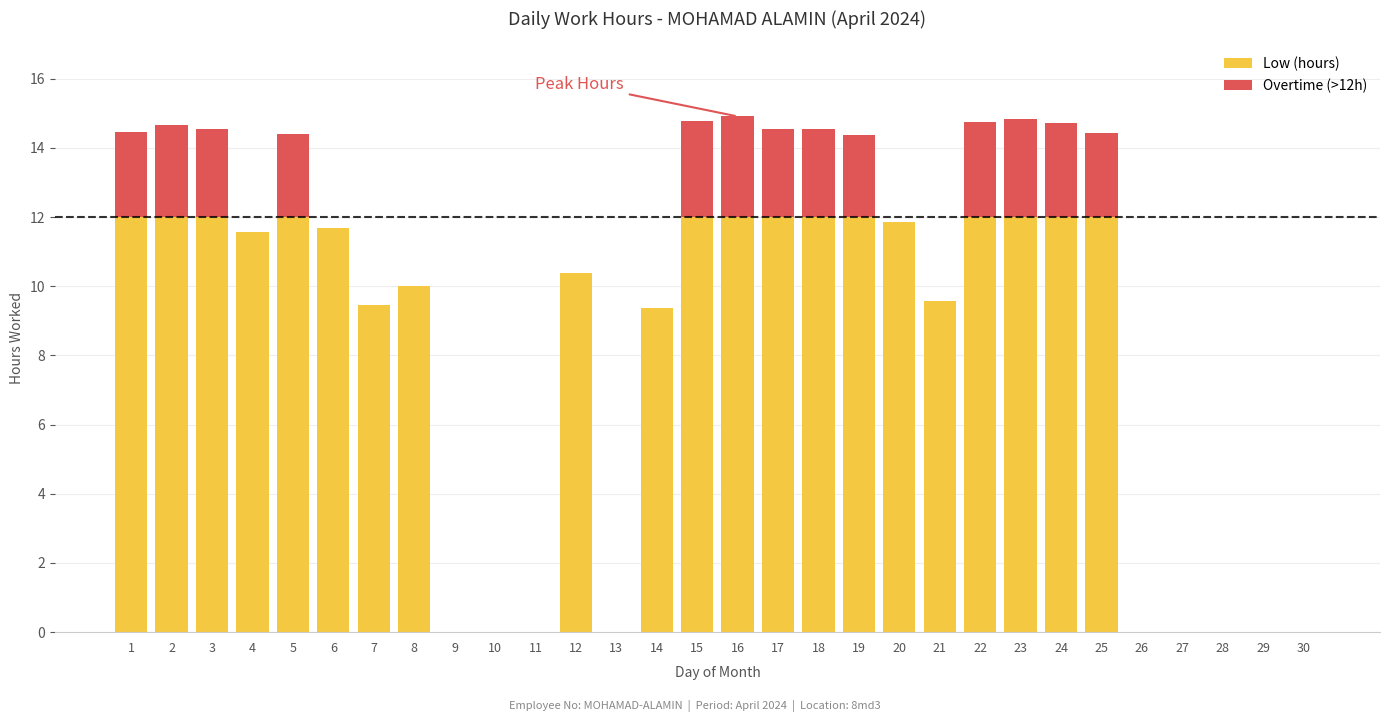

What is the total value across all series at 24?

14.7